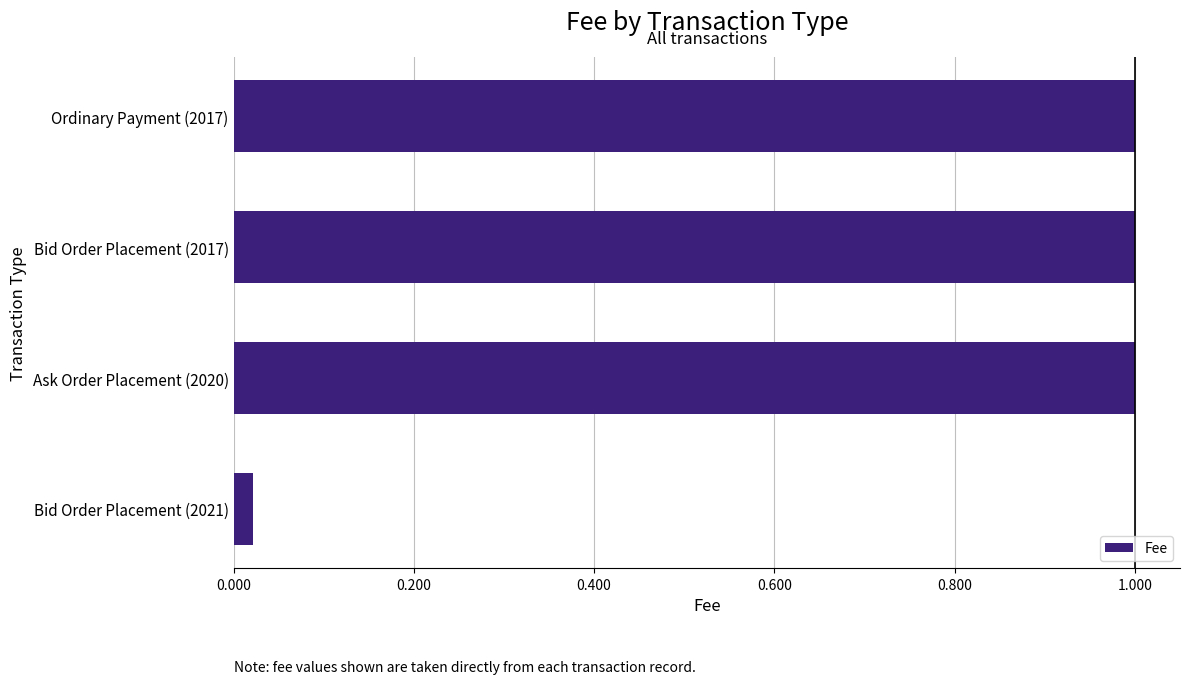

What is the greatest value displayed?

1.0